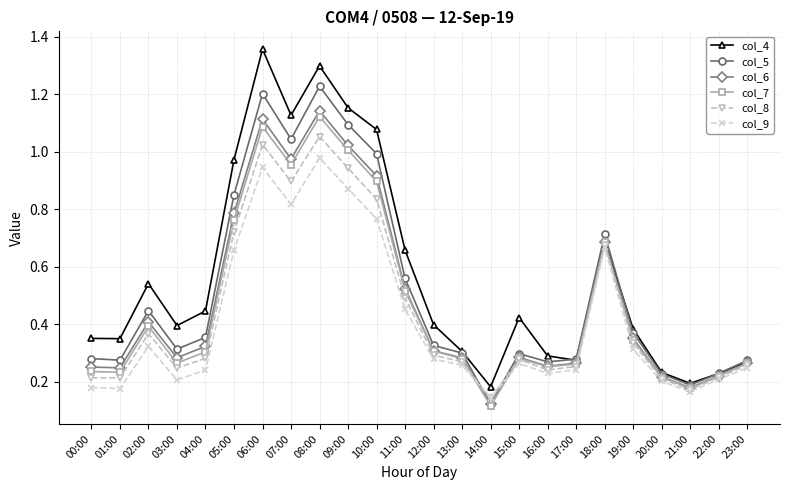

Which series changed the most between 00:00 and 18:00?

col_9